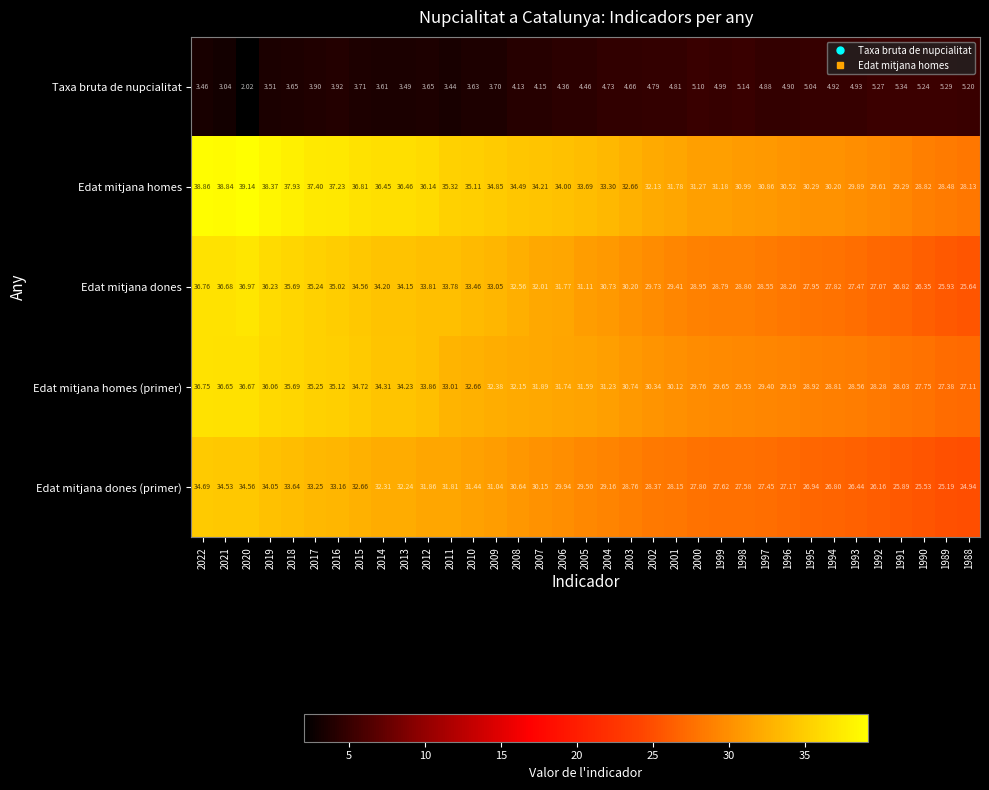

Which series has the largest total across all categories?

Edat mitjana homes